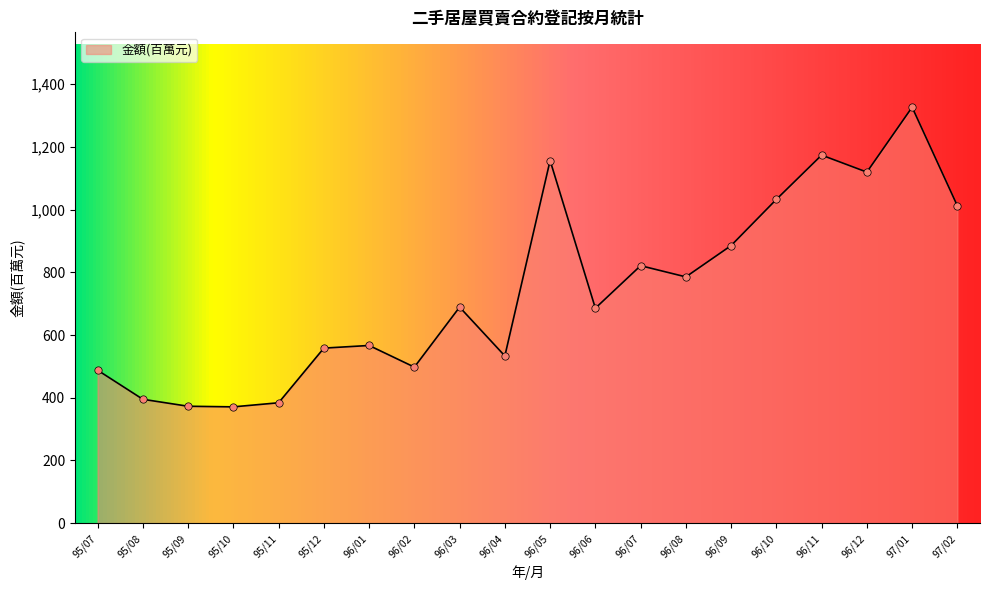

What is the change in value from 96/03 to 96/10?

+343.7